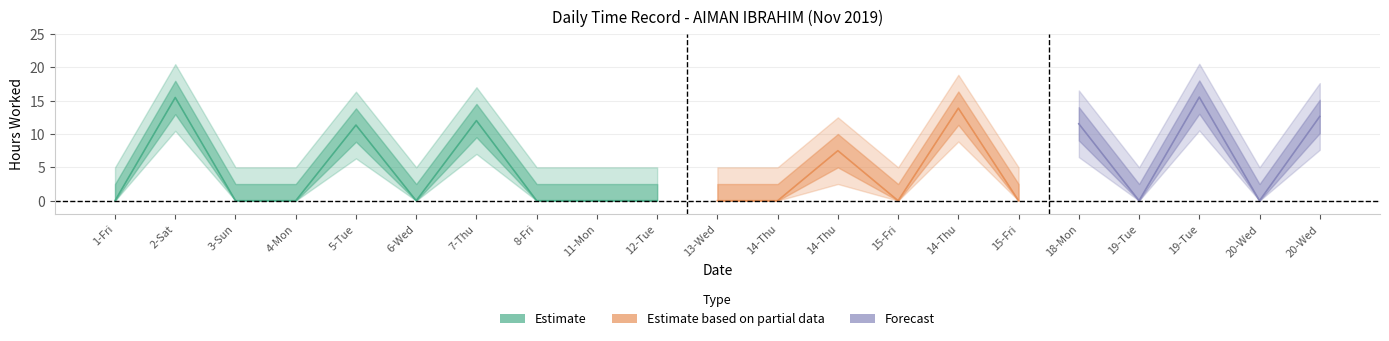

List the labels in order of value, smallest first.

1-Fri, 3-Sun, 4-Mon, 6-Wed, 8-Fri, 11-Mon, 12-Tue, 13-Wed, 14-Thu, 15-Fri, 15-Fri, 19-Tue, 20-Wed, 14-Thu, 5-Tue, 18-Mon, 7-Thu, 20-Wed, 14-Thu, 2-Sat, 19-Tue